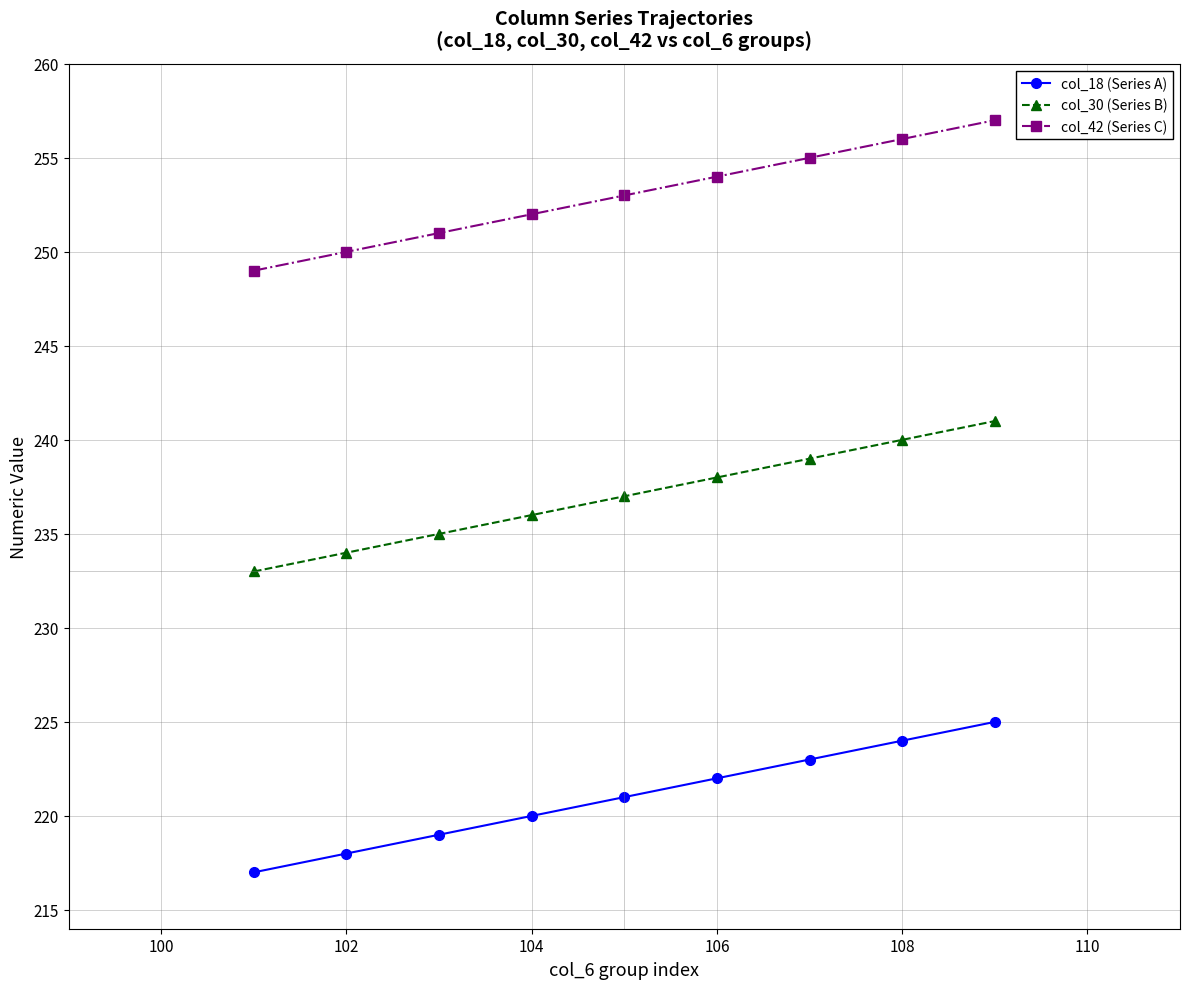

Is this an area chart (filled region under the line)?

No